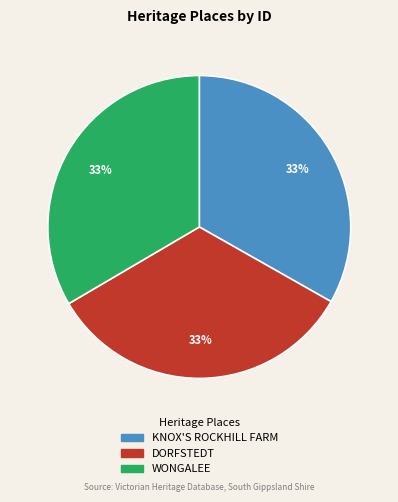

What is the ratio of the value at KNOX'S ROCKHILL FARM to the value at WONGALEE?

1.0